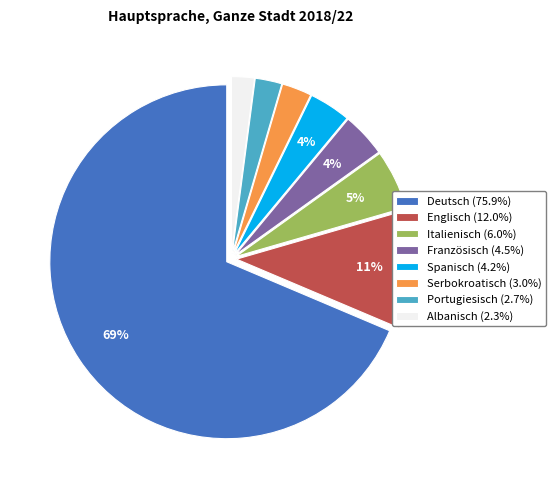

To the nearest percent, what is the combined percentage of Albanisch and Englisch?

13%